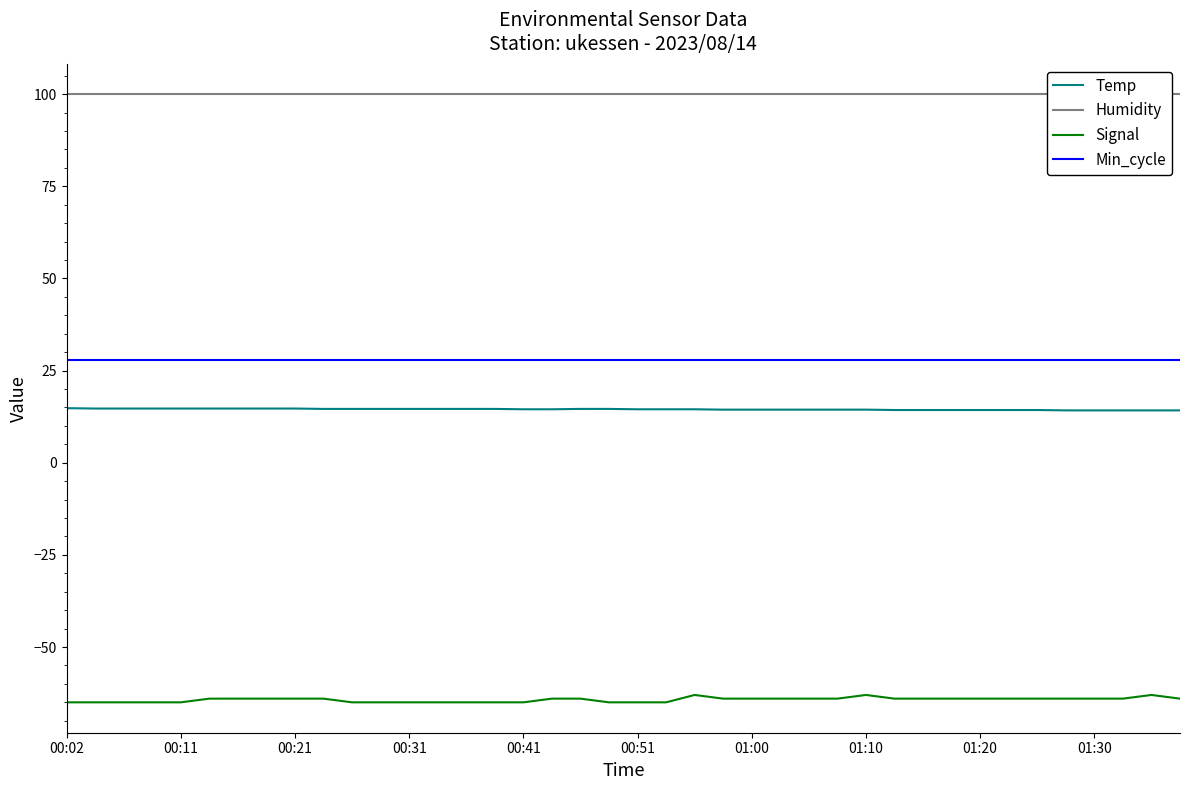

True or false: Min_cycle has a value of 28.0 at 00:11.

True